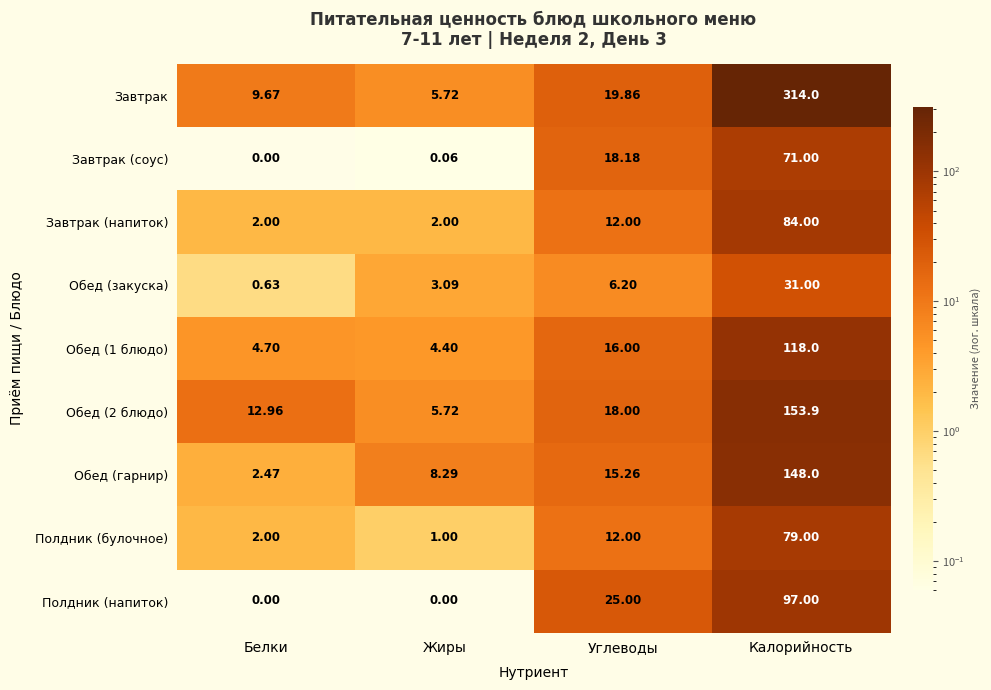

List the labels in order of Обед (гарнир) value, smallest first.

Белки, Жиры, Углеводы, Калорийность